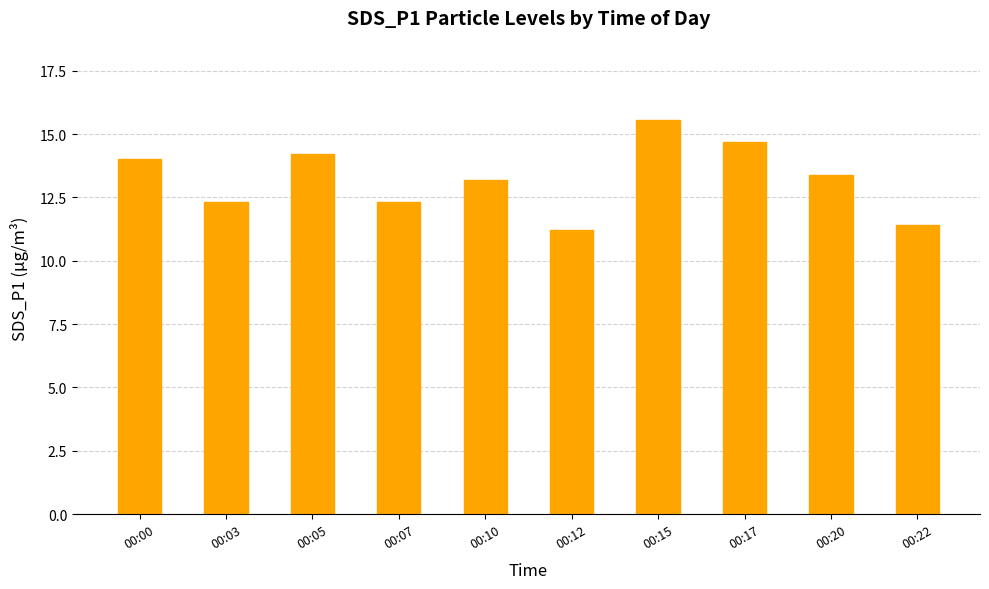

What is the change in value from 00:03 to 00:15?

+3.2